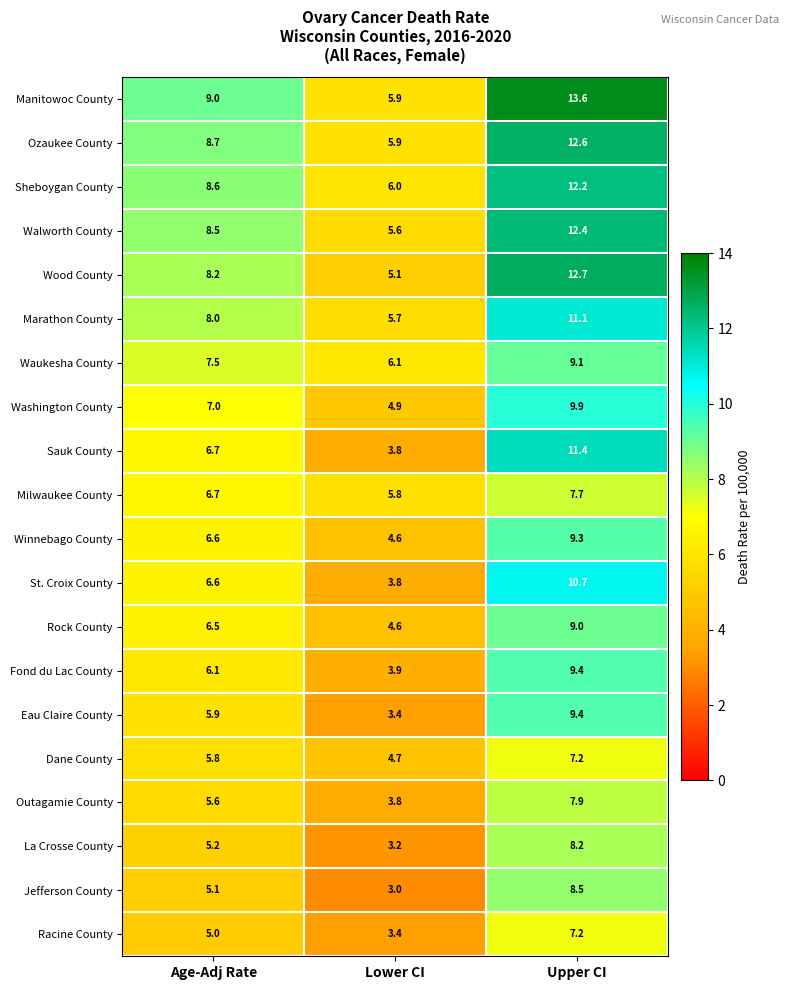

What is the greatest value displayed?

13.6